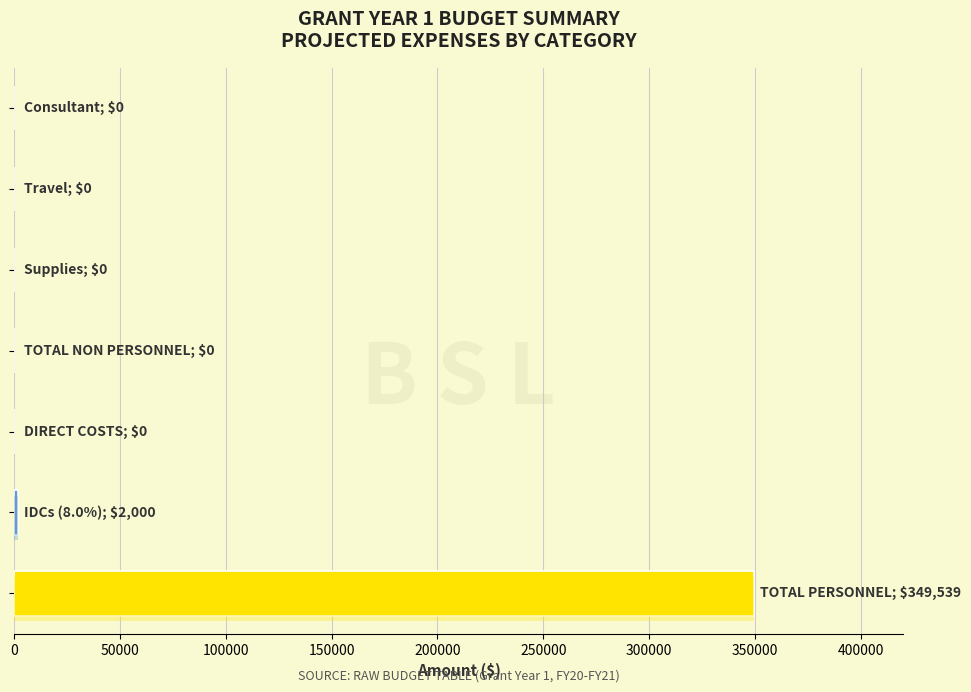

How many series are shown in this chart?

1